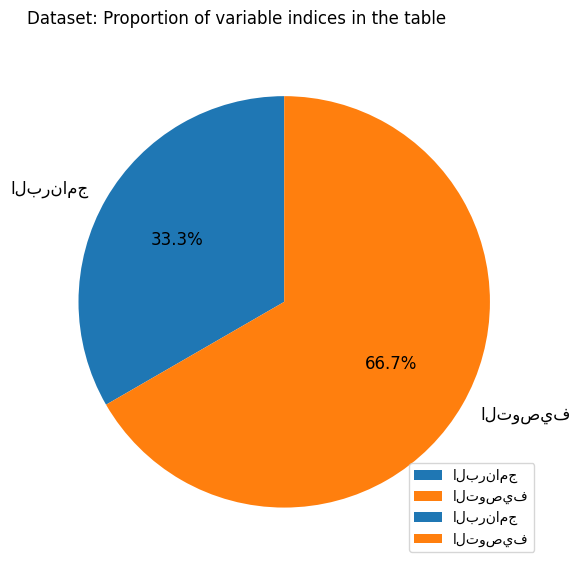

Count the number of slices in the pie.

2